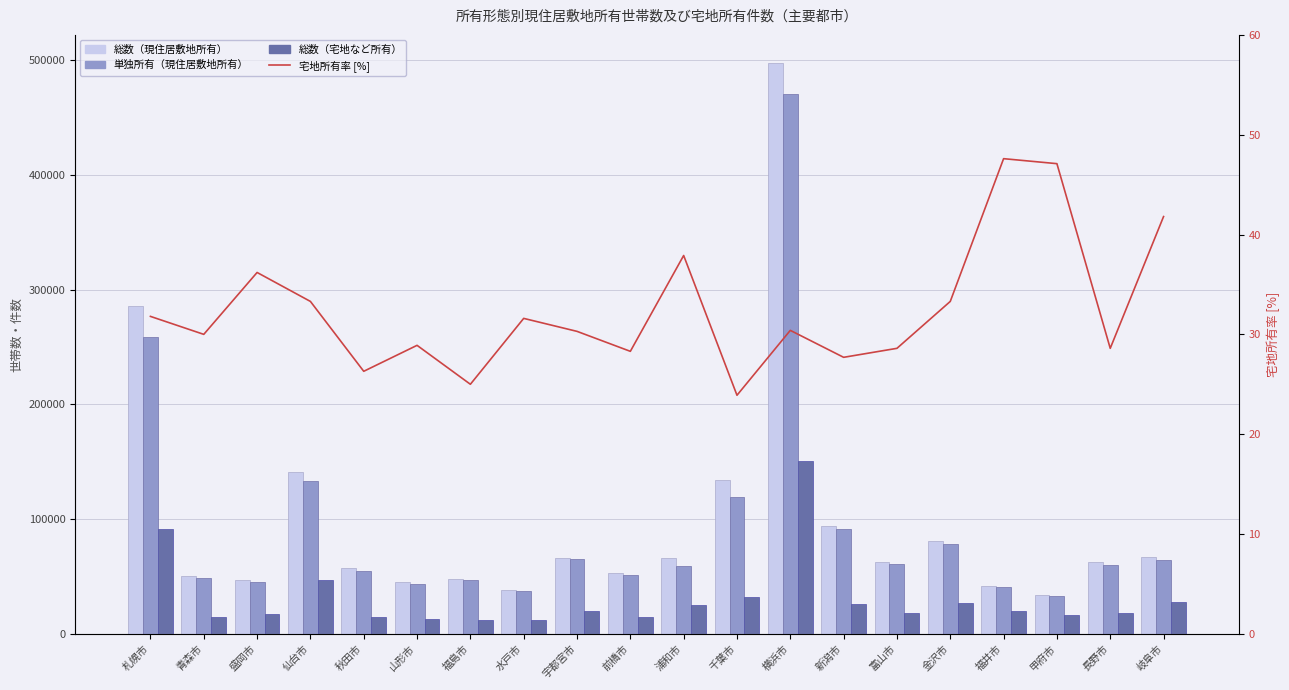

What is the sum of the 宅地所有率 [%] values at 山形市 and 水戸市?

60.5